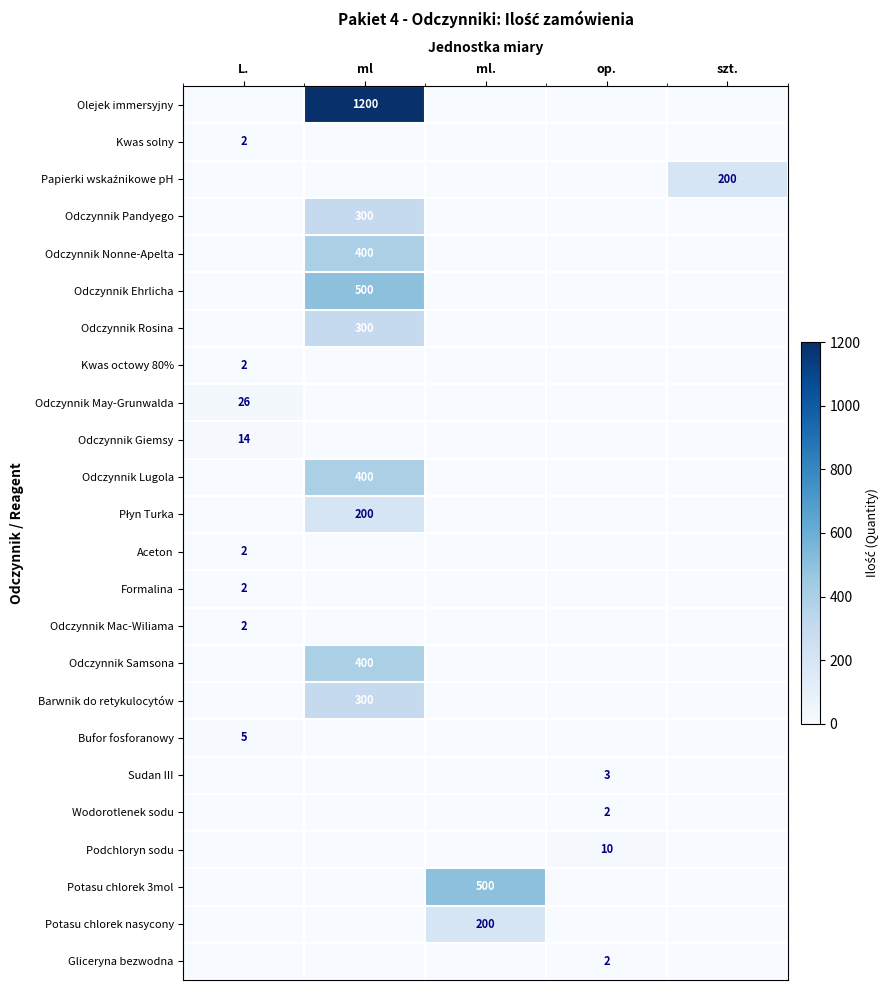

At which category is the sum across all series the highest?

ml